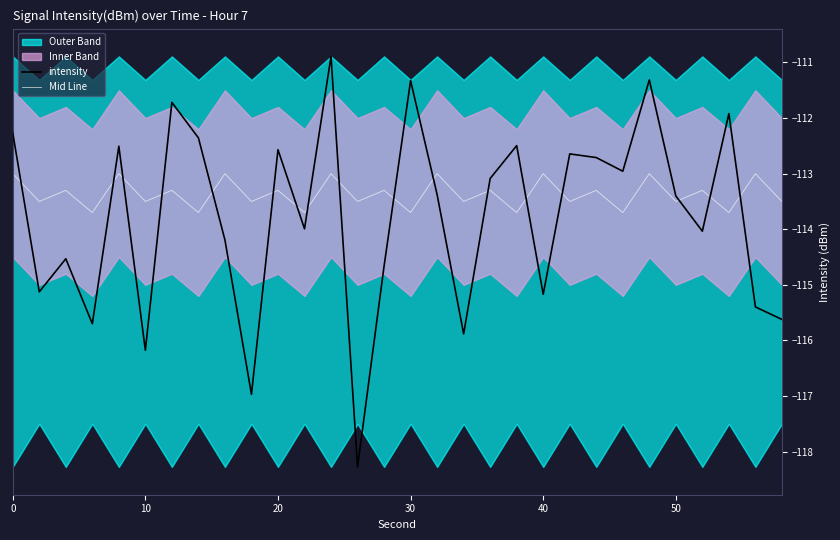

How many intersections are there between intensity and Mid Line?

17